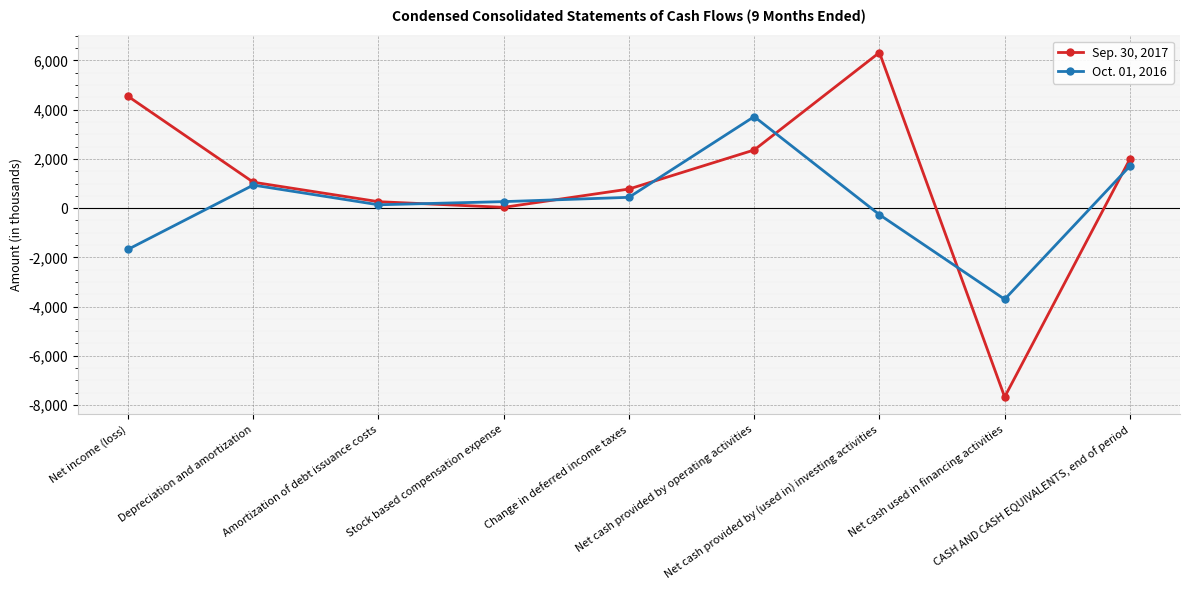

Rank the categories by Oct. 01, 2016 value from lowest to highest.

Net cash used in financing activities, Net income (loss), Net cash provided by (used in) investing activities, Amortization of debt issuance costs, Stock based compensation expense, Change in deferred income taxes, Depreciation and amortization, CASH AND CASH EQUIVALENTS, end of period, Net cash provided by operating activities